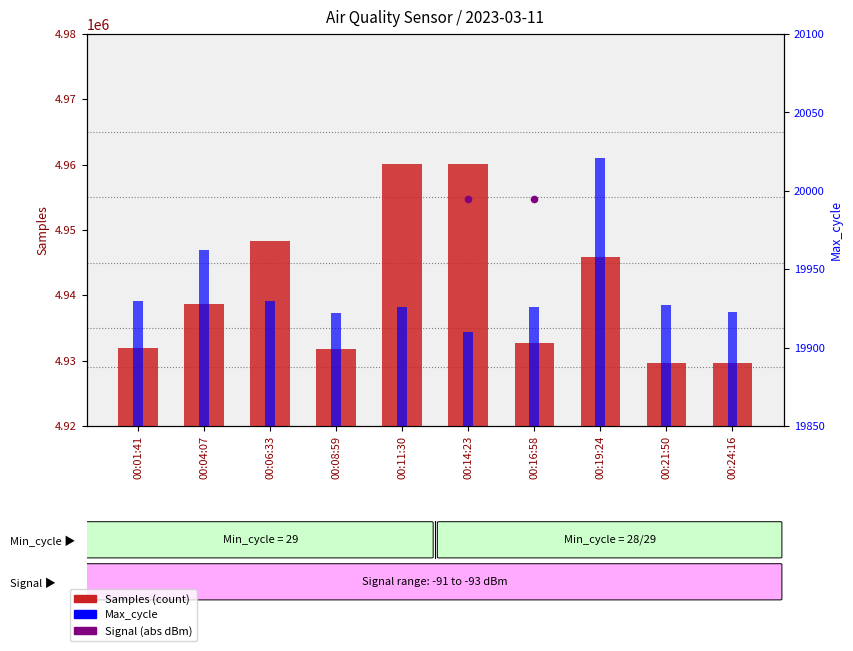

Which series contains the highest Y value?

Samples (count)